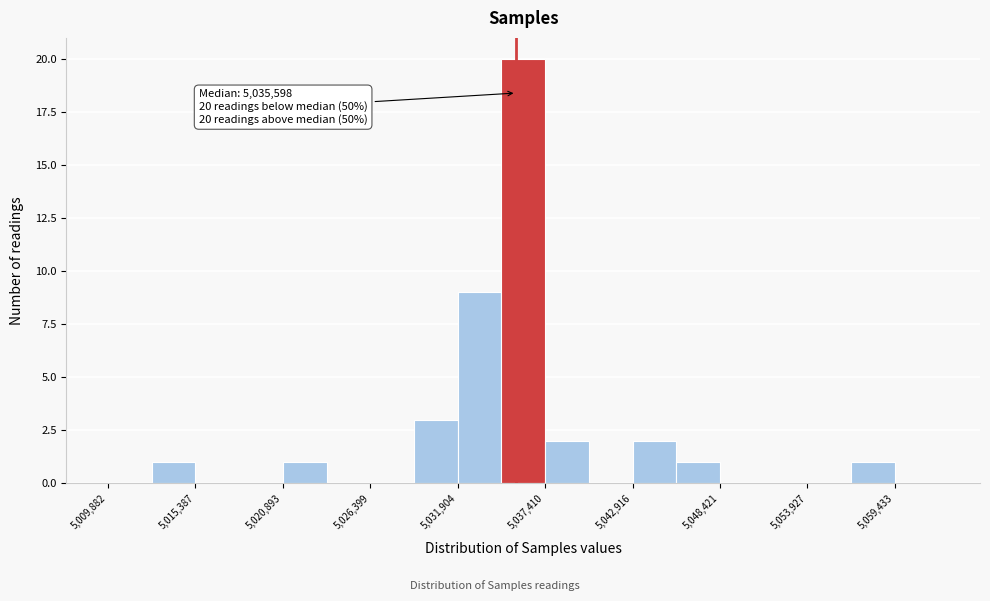

Around what value on the x-axis is the tallest bar? Give the approximate position of its centre, as read against the axis.

5036000